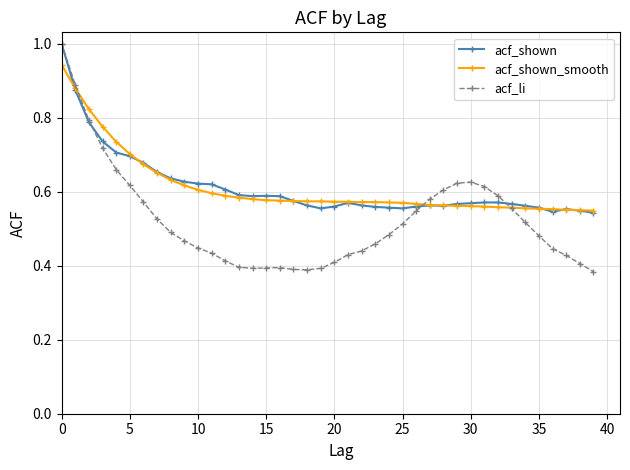

Count the acf_shown_smooth values in the range 0 to 1.

40